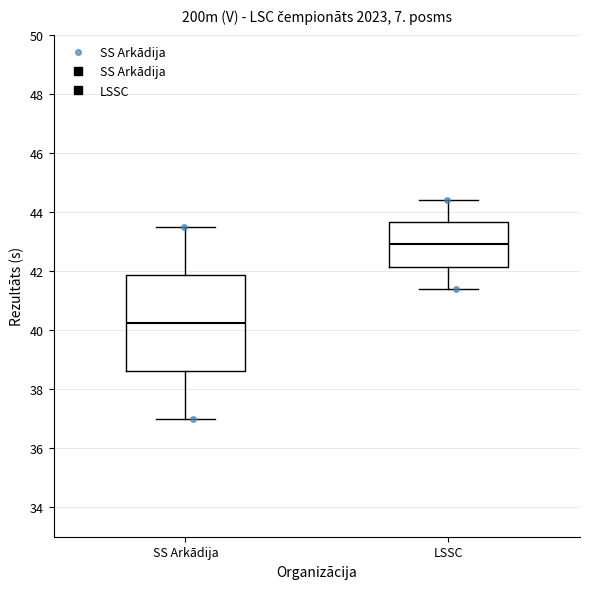

Reading left to right, transcribe this box plot: for each box, give where its median line is, the range the box spans, and where its two whiskers end, as read against the y-axis. The values are not printed on the chart, so give them approximately, as read against the axis.

SS Arkādija: median 40.2, box 38.6 to 41.8, whiskers 37.0 to 43.6
LSSC: median 43.0, box 42.2 to 43.6, whiskers 41.4 to 44.4